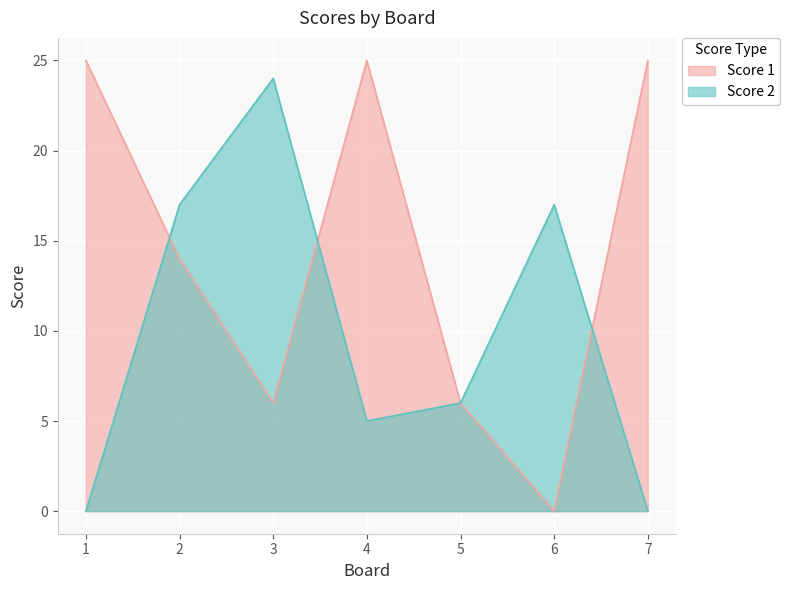

What is the average value of the Score 1 series?

14